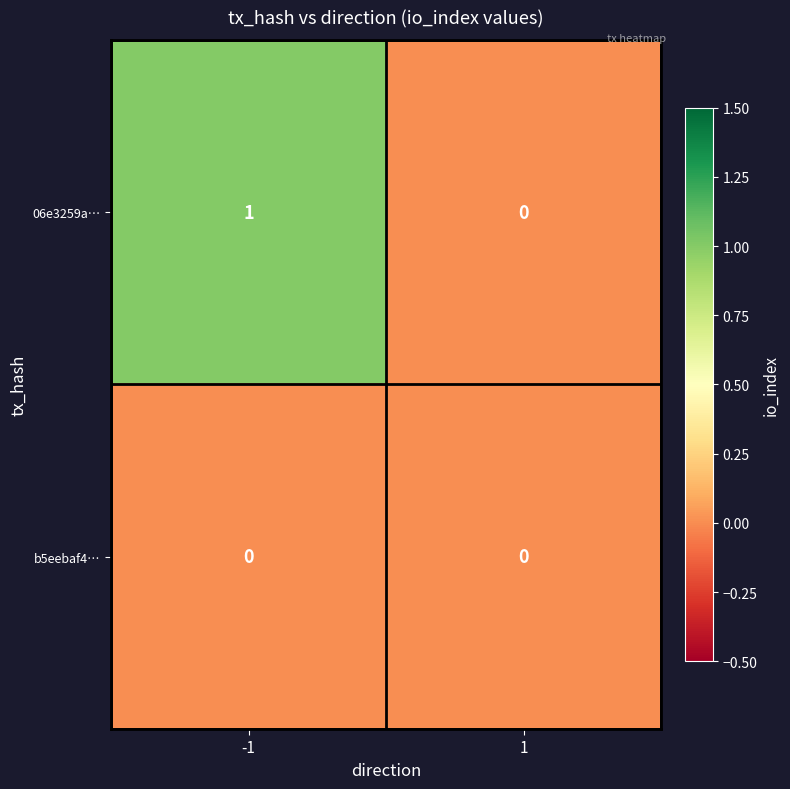

Which category has the highest value across all series?

-1